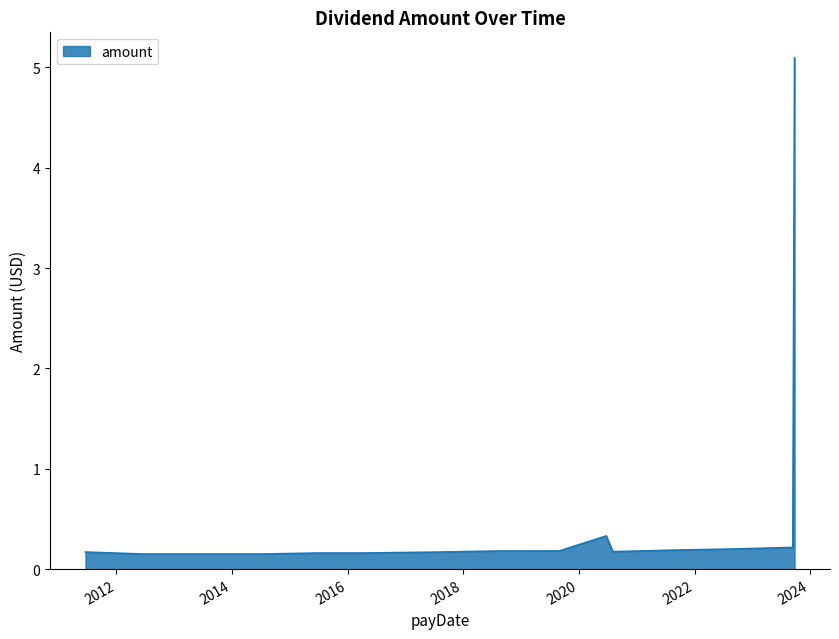

What is the smallest value displayed?

0.1